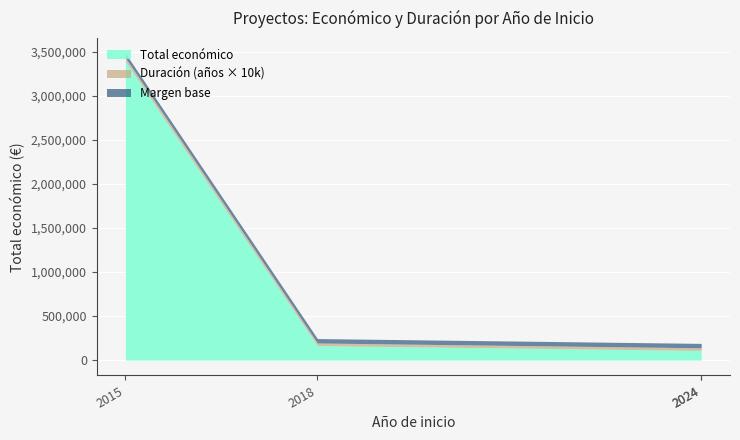

How many values in the Total económico series exceed 165000?

1